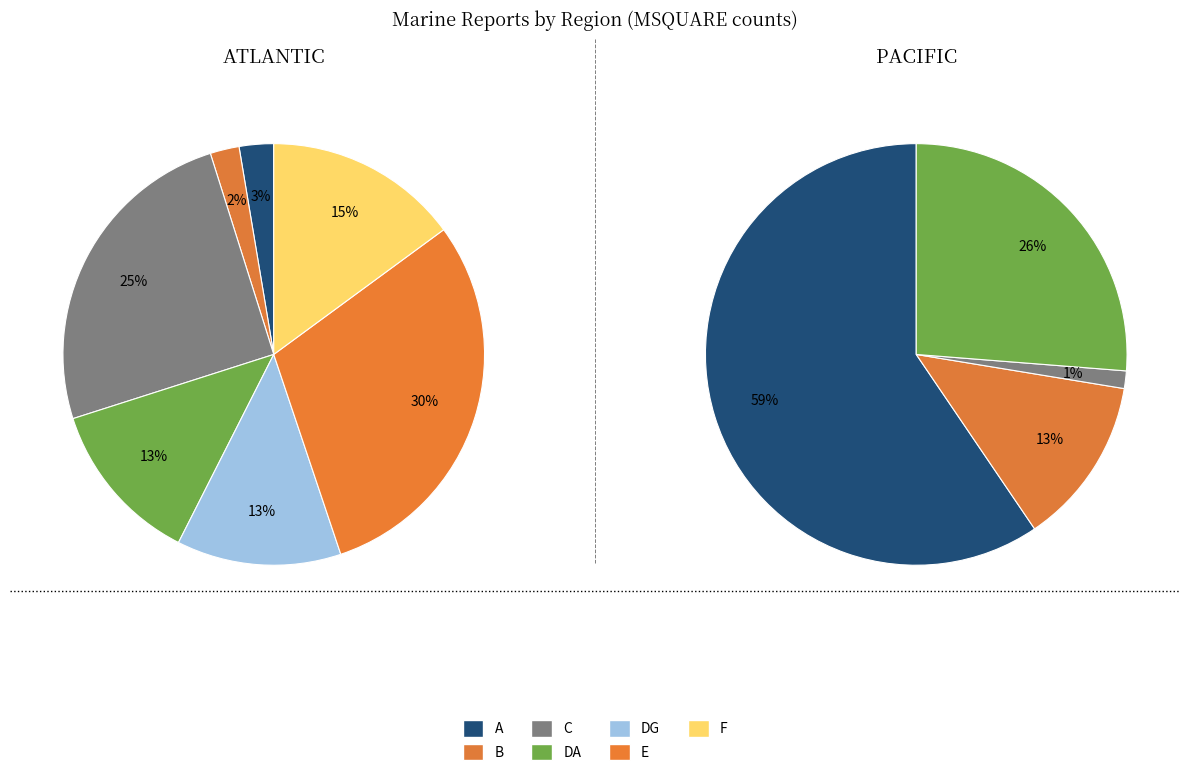

Is it true that DA is 38% of the pie?

False